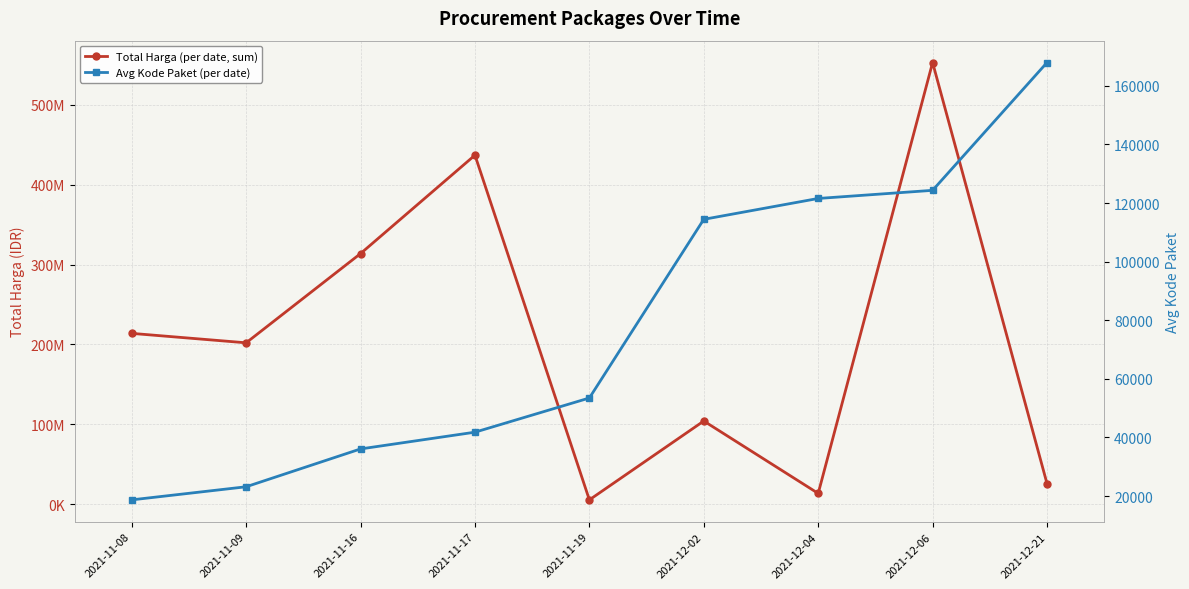

What is the label of the 5th point from the left?

2021-11-19